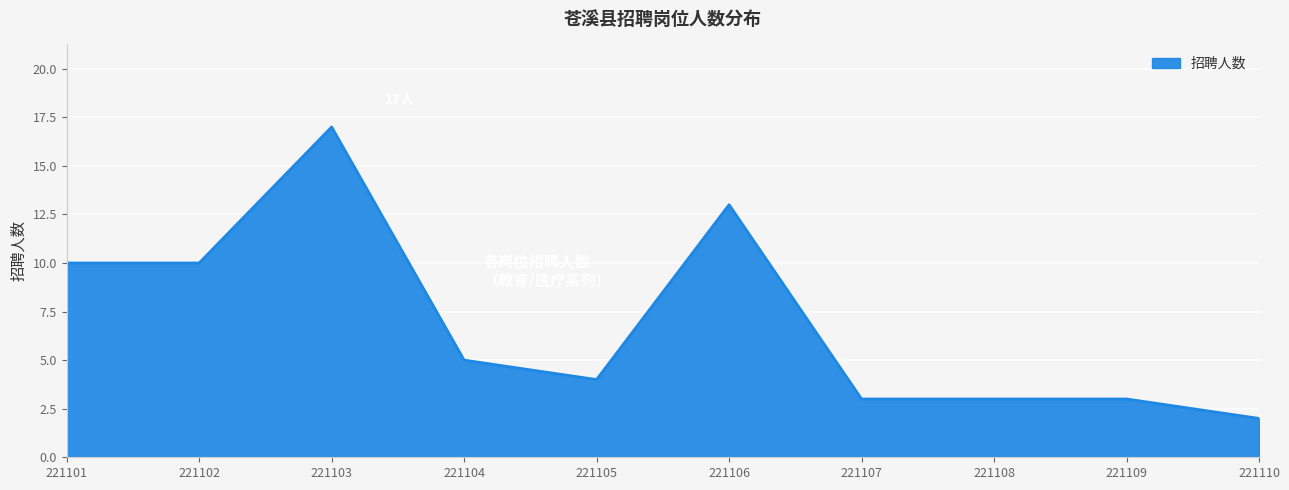

What is the change in value from 221101 to 221104?

-5